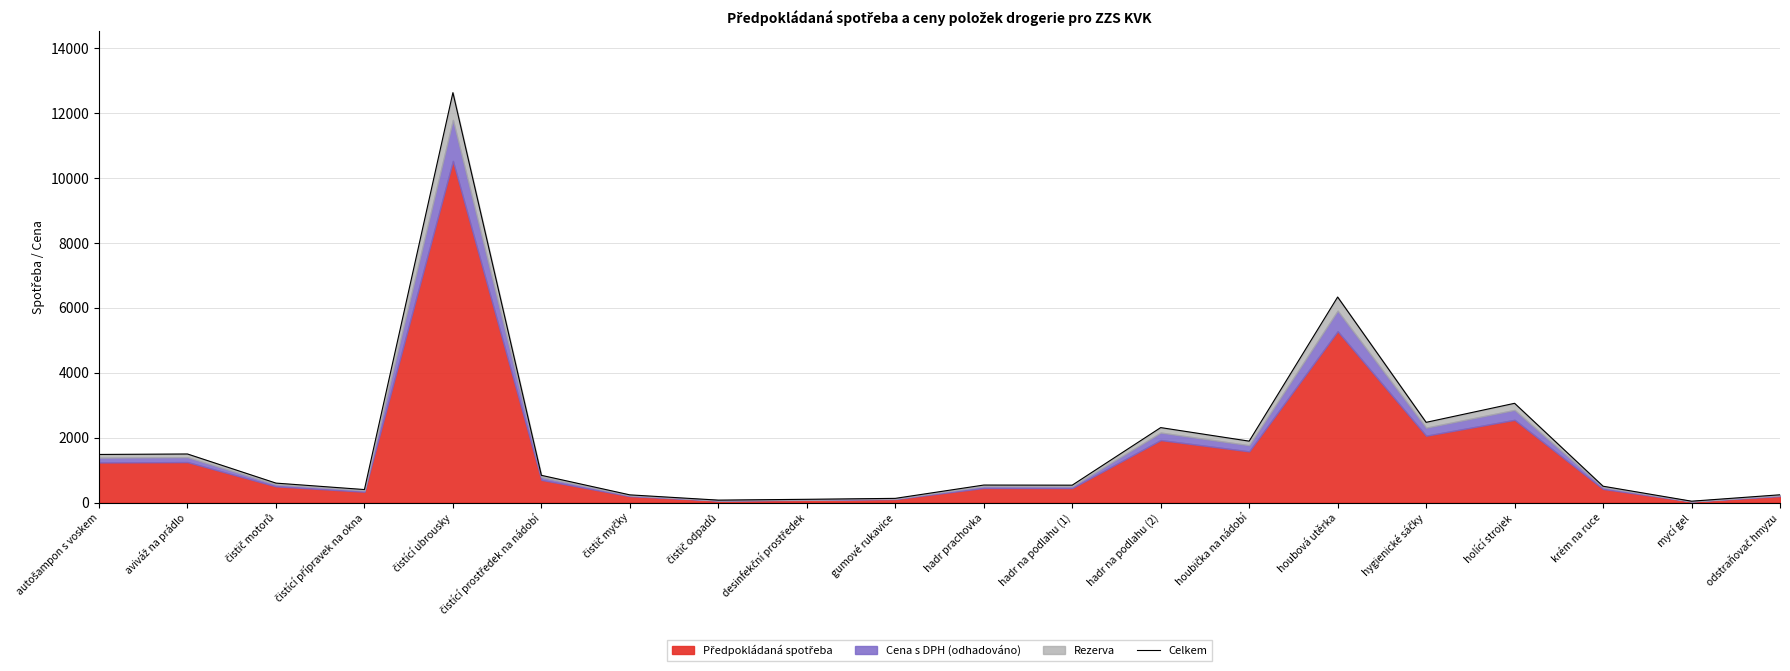

List the labels in order of value, smallest first.

mycí gel, čistič odpadů, desinfekční prostředek, gumové rukavice, čistič myčky, odstraňovač hmyzu, čistící přípravek na okna, krém na ruce, hadr na podlahu (1), hadr prachovka, čistič motorů, čistící prostředek na nádobí, autošampon s voskem, aviváž na prádlo, houbička na nádobí, hadr na podlahu (2), hygienické sáčky, holící strojek, houbová utěrka, čistící ubrousky